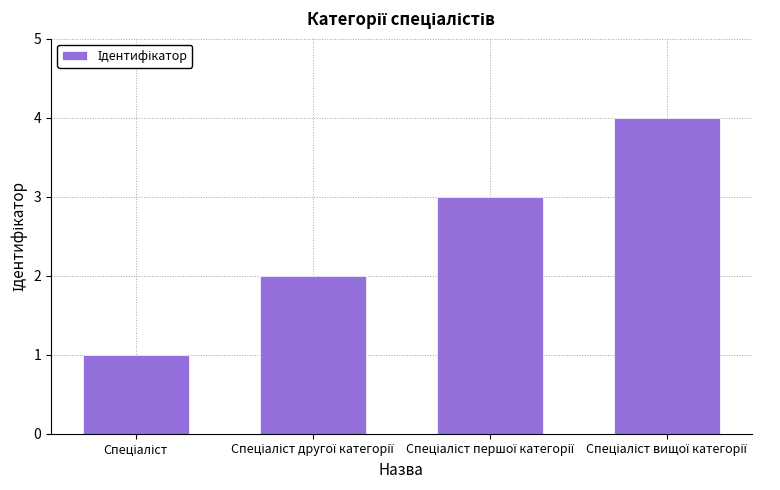

How many bars are there in total?

4